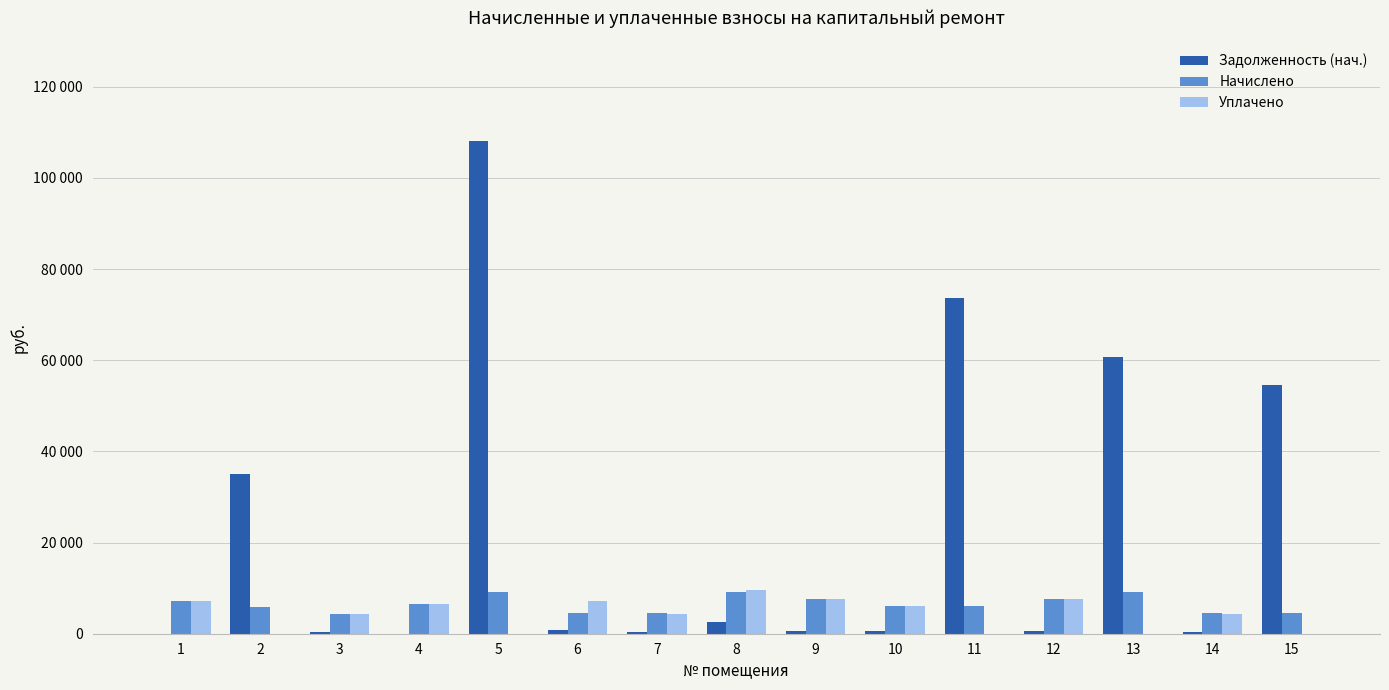

What are all the series names shown in the legend?

Задолженность (нач.), Начислено, Уплачено